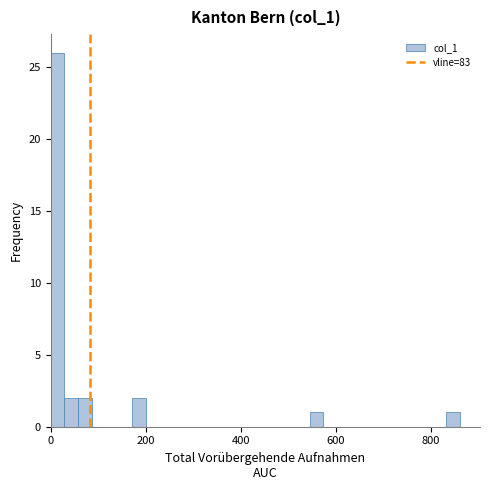

Around what value on the x-axis is the tallest bar? Give the approximate position of its centre, as read against the axis.

20